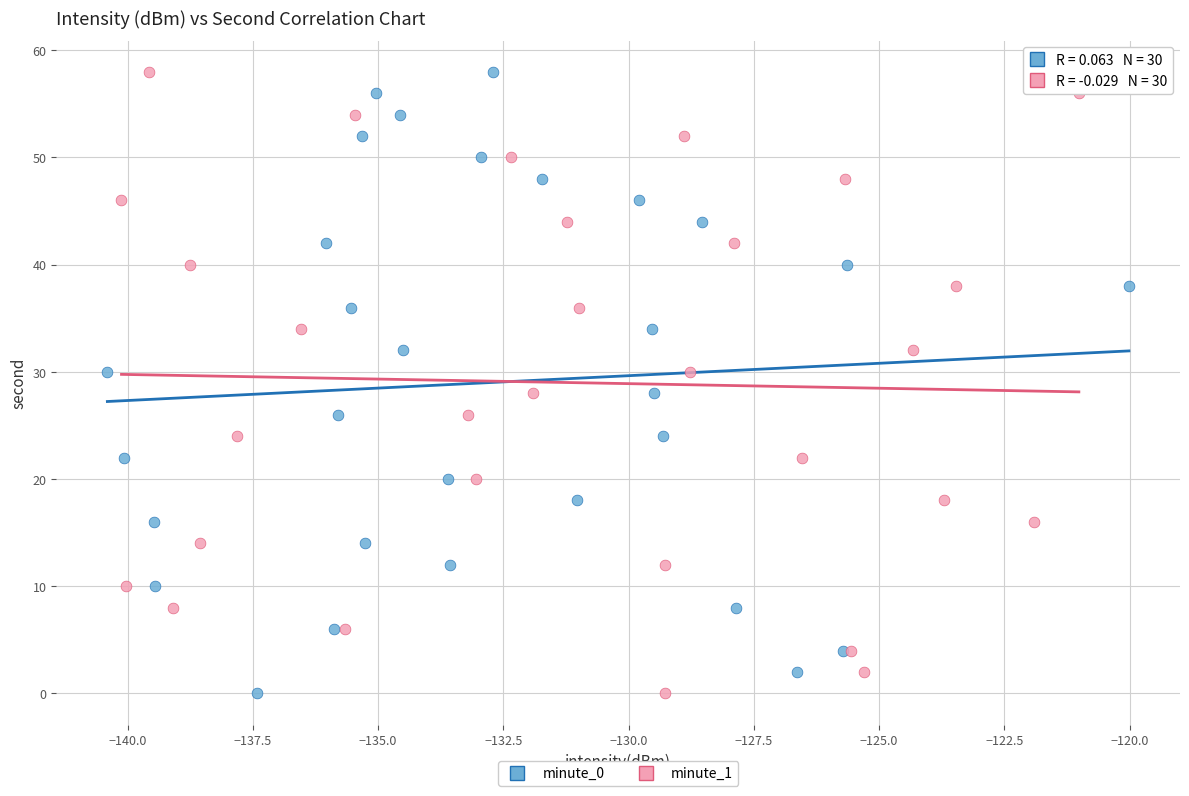

What are all the series names shown in the legend?

minute_0, minute_1